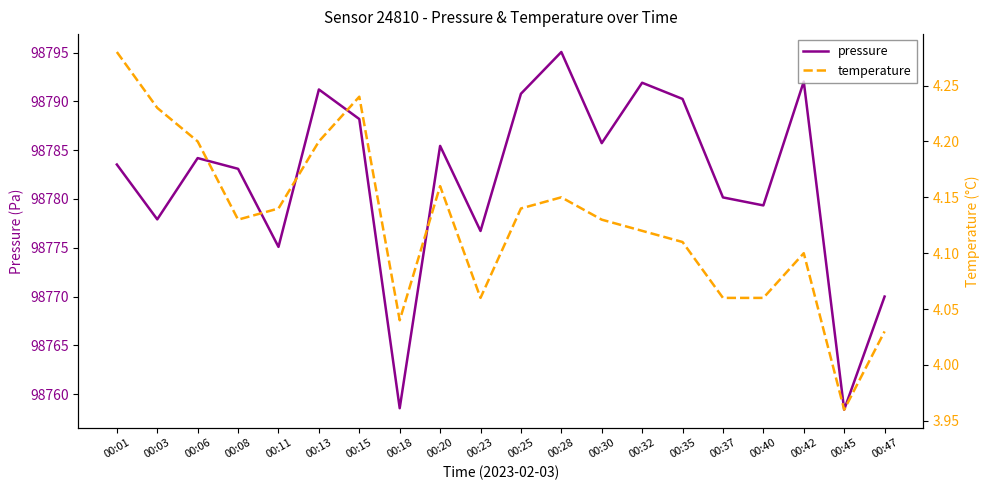

Which series has the largest total across all categories?

pressure